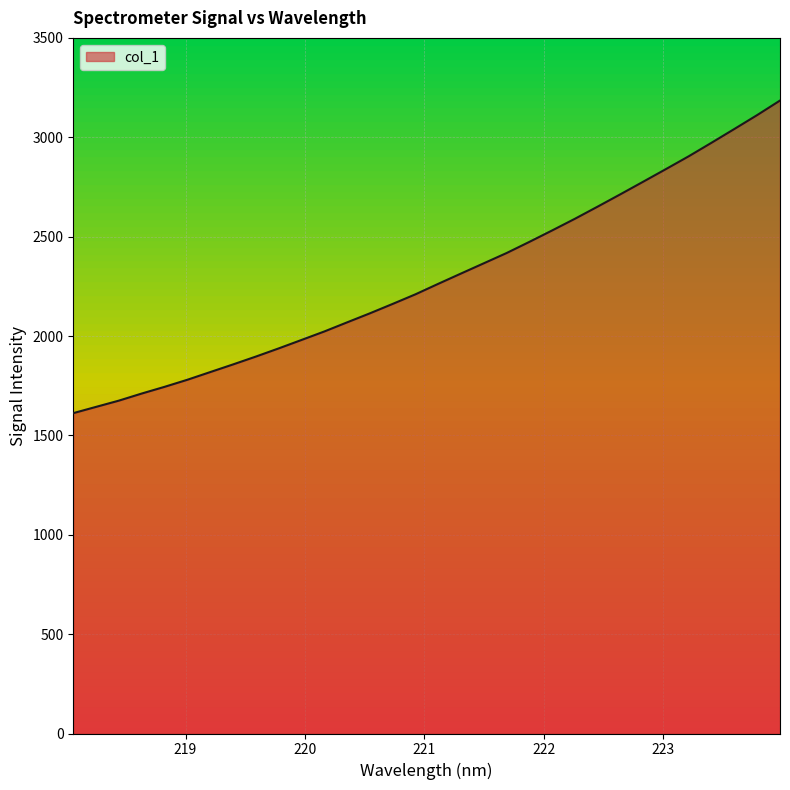

What is the smallest value displayed?

1611.9